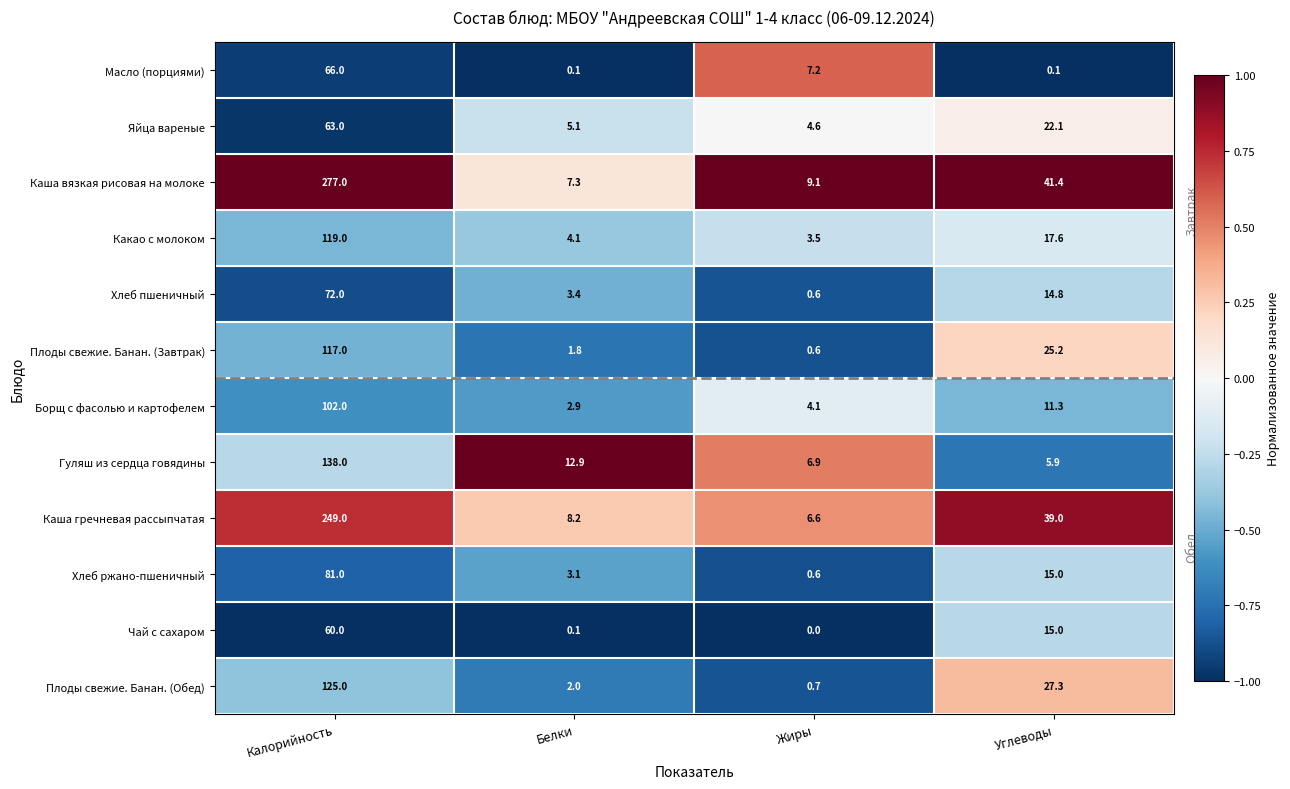

What is the average value of the Плоды свежие. Банан. (Обед) series?

38.8